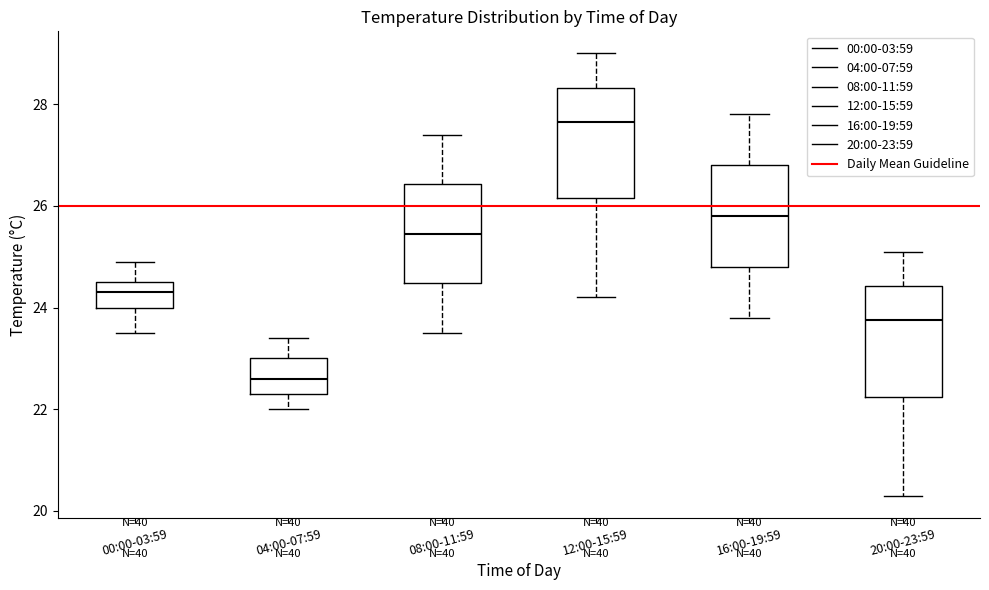

Where does the upper whisker of the box for 20:00-23:59 end on the y-axis? The values are not printed on the chart, so give them approximately, as read against the axis.

25.2